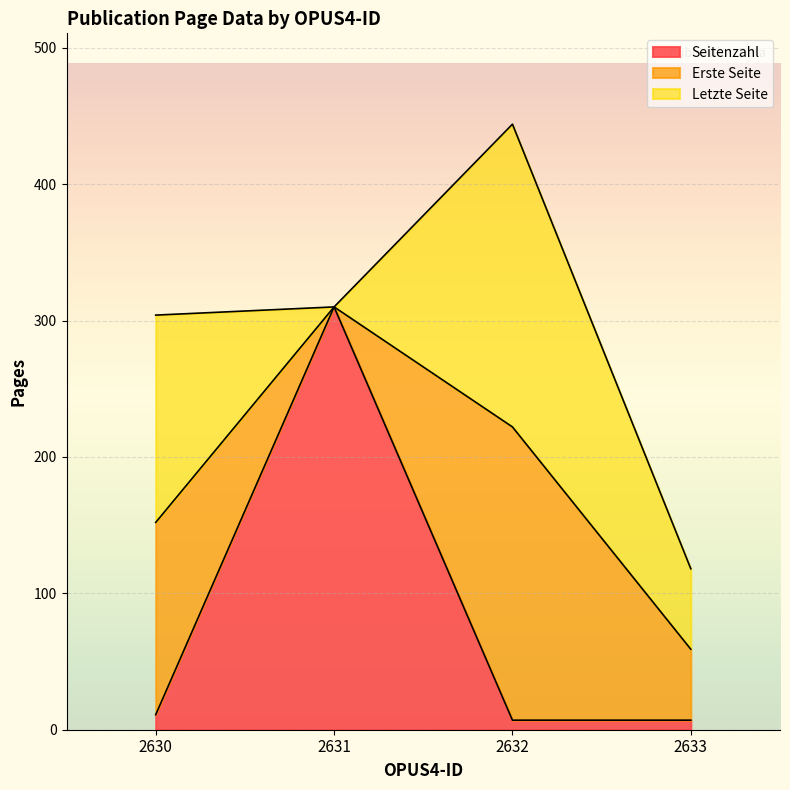

Where is the first local maximum for Erste Seite?

2632